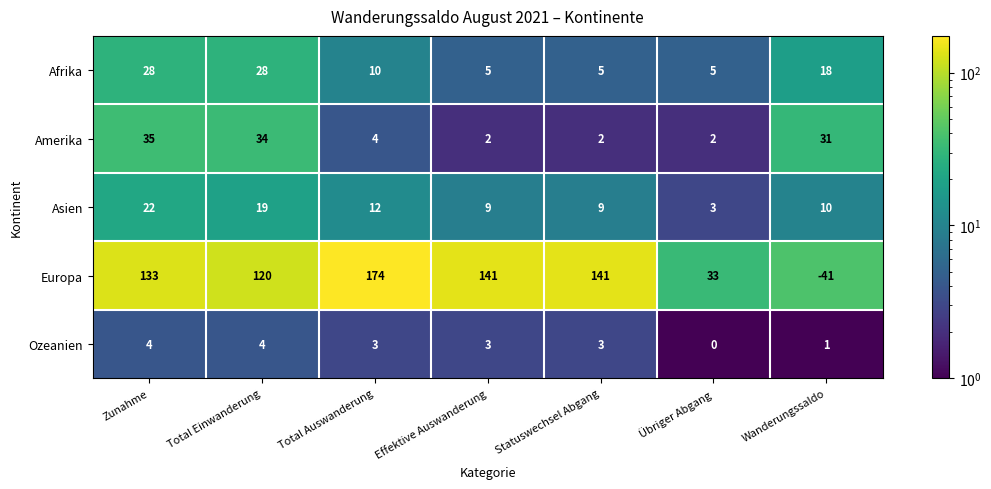

Which series changed the most between Zunahme and Total Auswanderung?

Europa